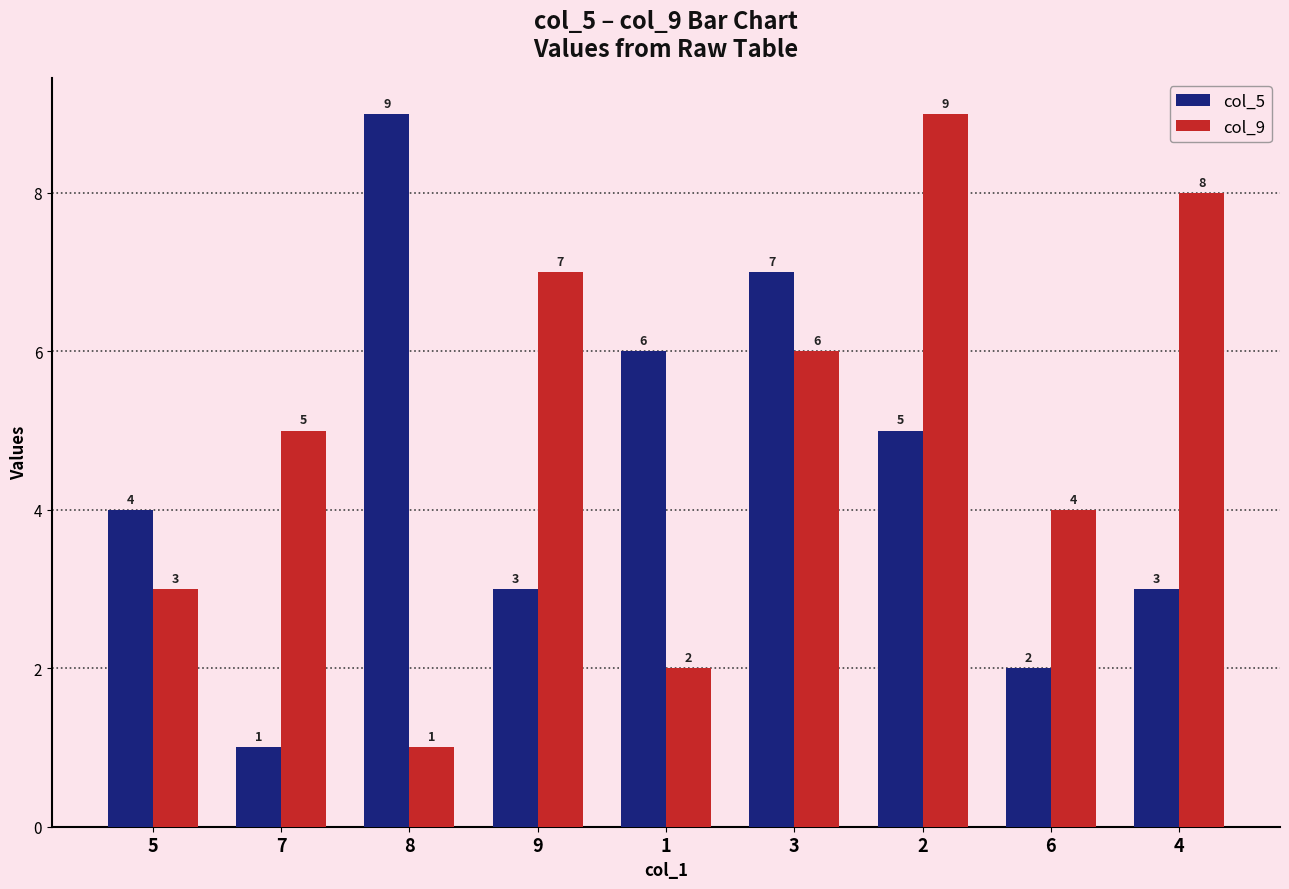

At how many categories does at least one series exceed 2?

9